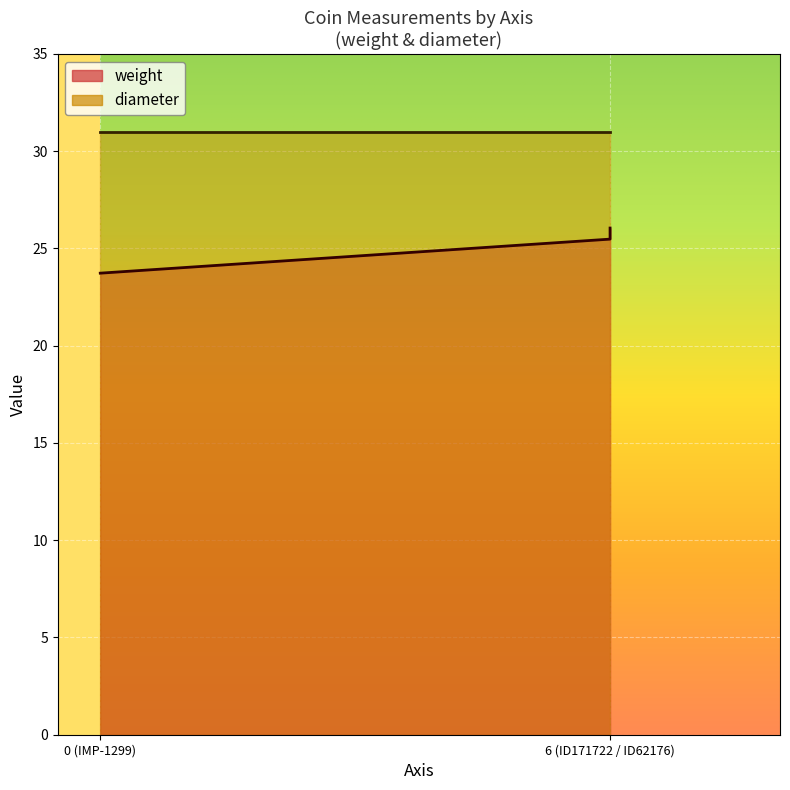

What is the value of the 1st point from the left?

23.7